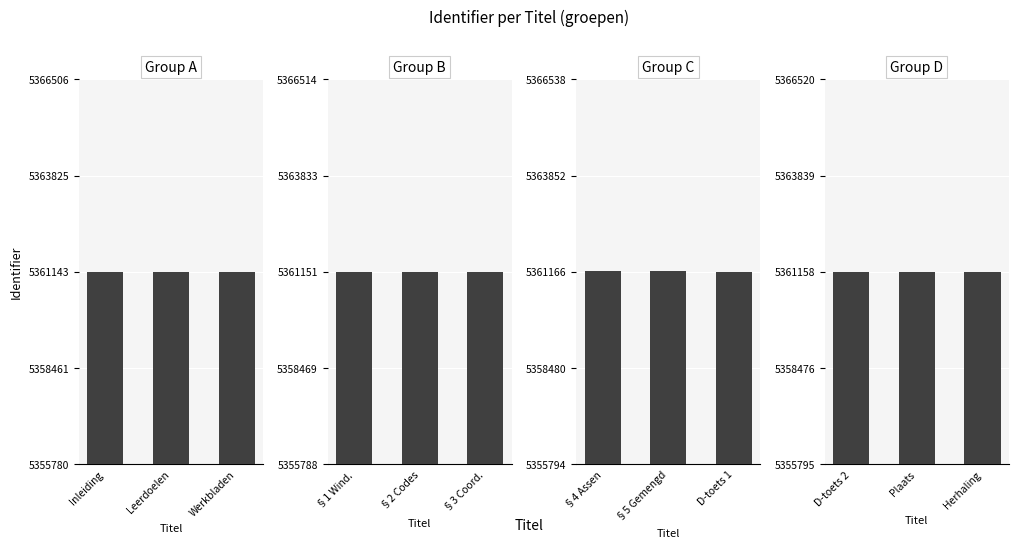

Which series has the largest total across all categories?

Group C